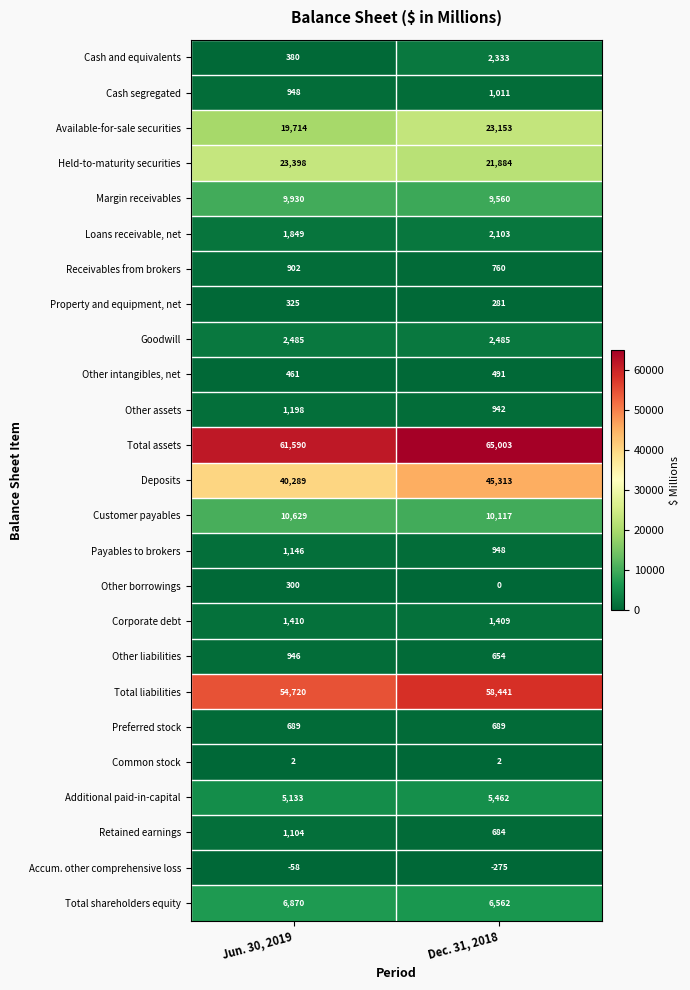

The value of Other liabilities at Dec. 31, 2018 is 654. True or false?

True